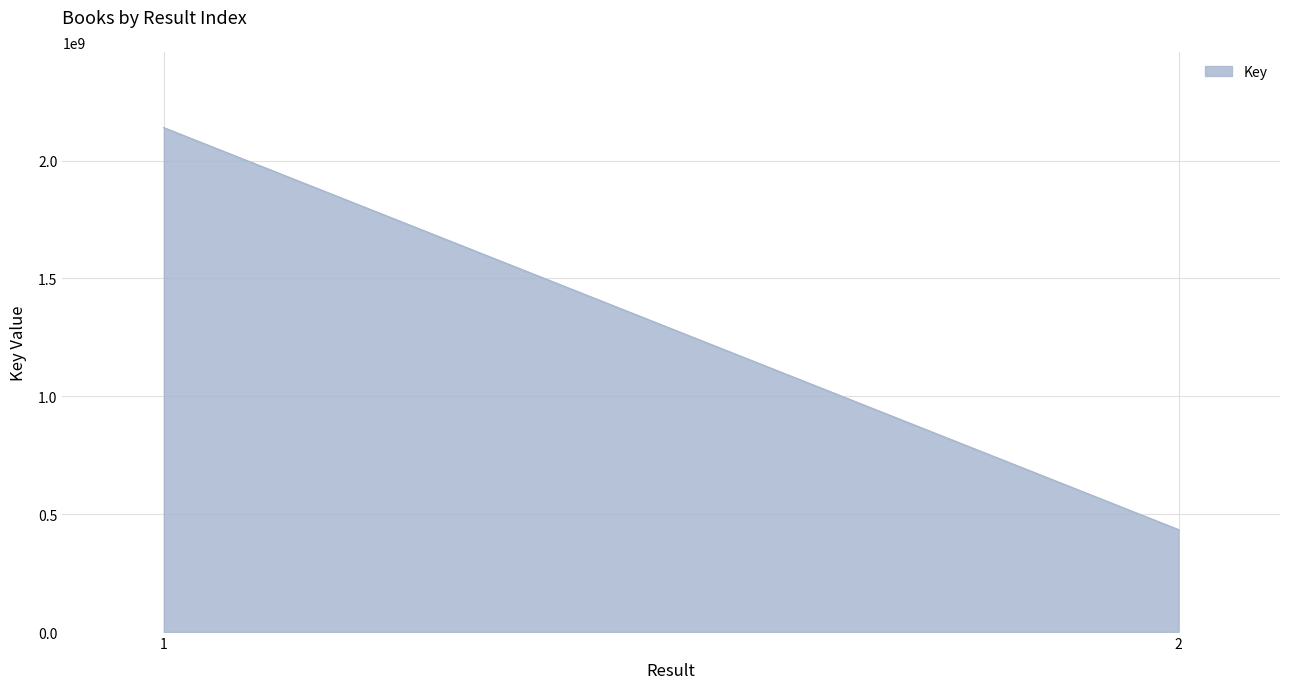

What is the difference between the maximum and minimum values?

1705531937